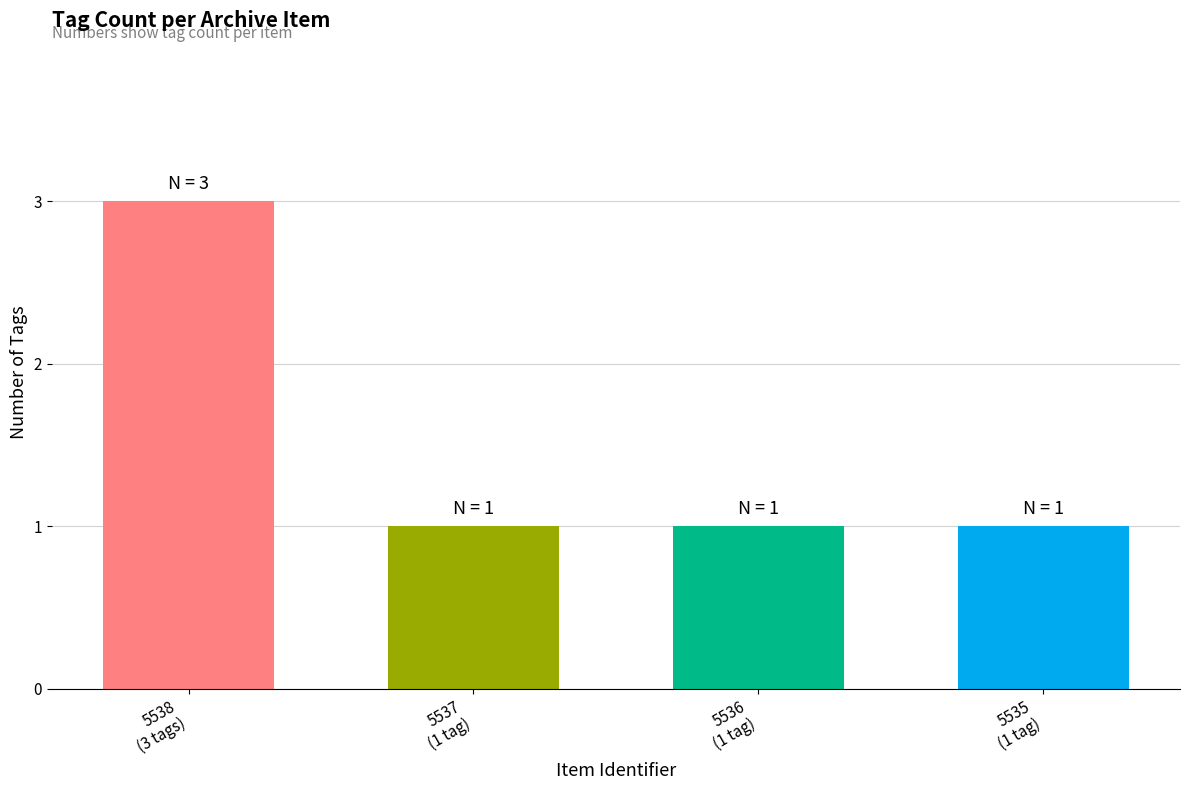

Does the chart contain stacked bars?

No